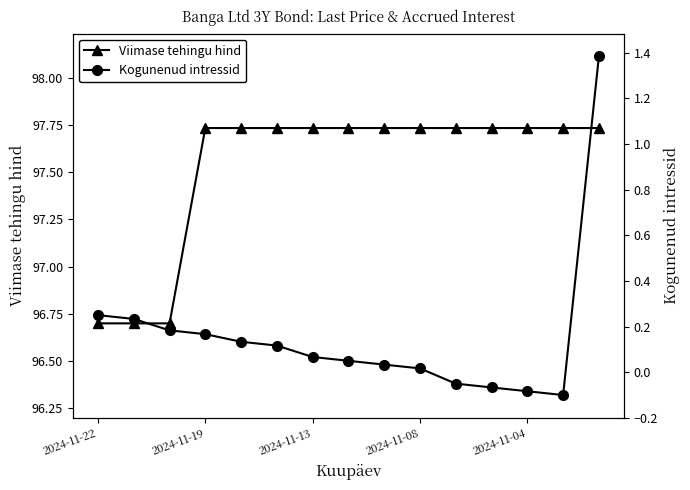

What is the average value of the Viimase tehingu hind series?

97.5